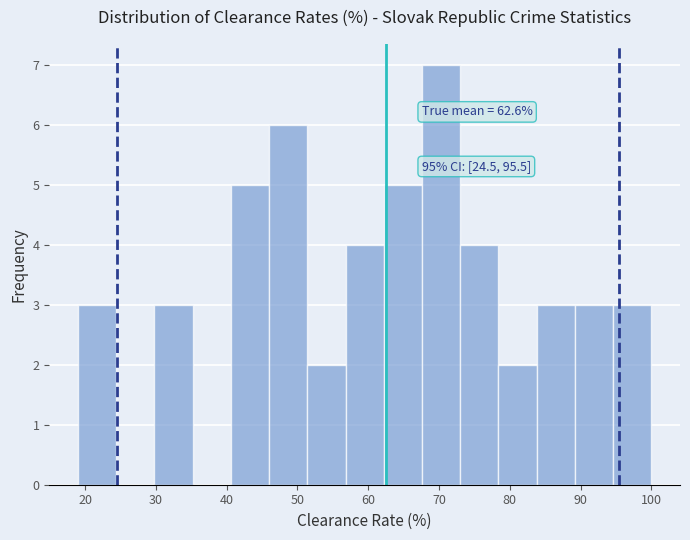

Which range on the x-axis has the tallest bar?

67.6 to 73.0